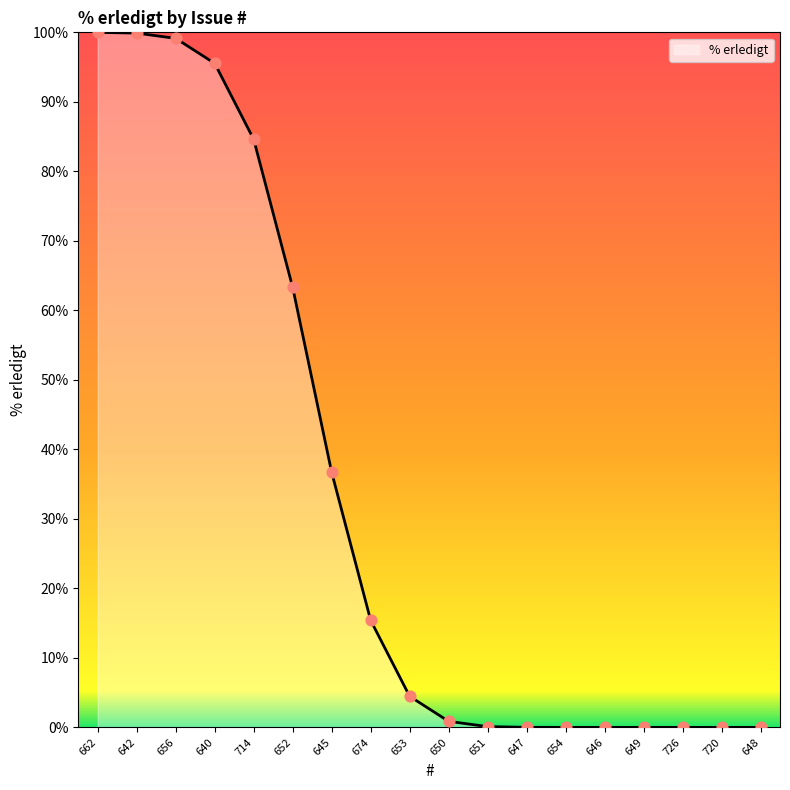

Which has a higher value, 674 or 651?

674